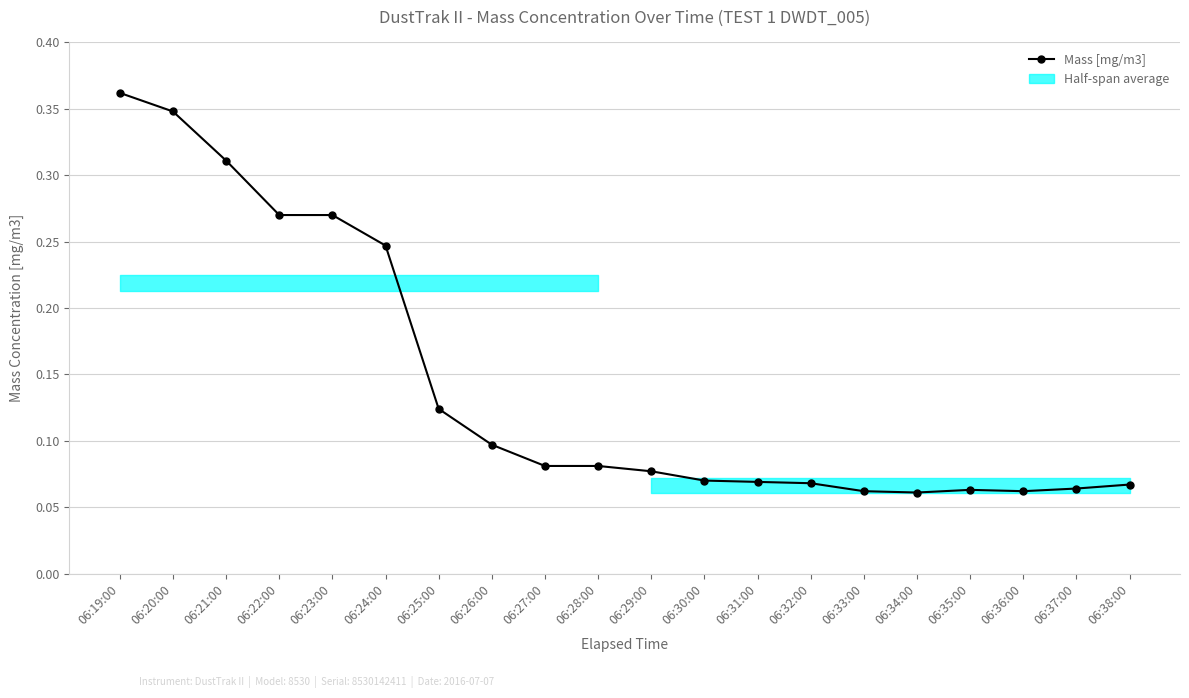

Count the number of categories in the chart.

20